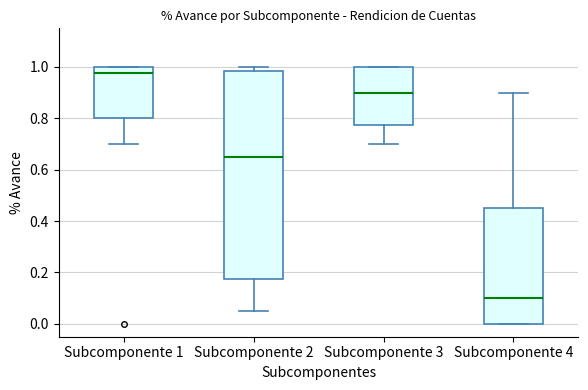

Reading left to right, transcribe this box plot: for each box, give where its median line is, the range the box spans, and where its two whiskers end, as read against the y-axis. The values are not printed on the chart, so give them approximately, as read against the axis.

Subcomponente 1: median 0.98, box 0.80 to 1.00, whiskers 0.70 to 1.00
Subcomponente 2: median 0.66, box 0.18 to 0.98, whiskers 0.06 to 1.00
Subcomponente 3: median 0.90, box 0.78 to 1.00, whiskers 0.70 to 1.00
Subcomponente 4: median 0.10, box 0.00 to 0.46, whiskers 0.00 to 0.90